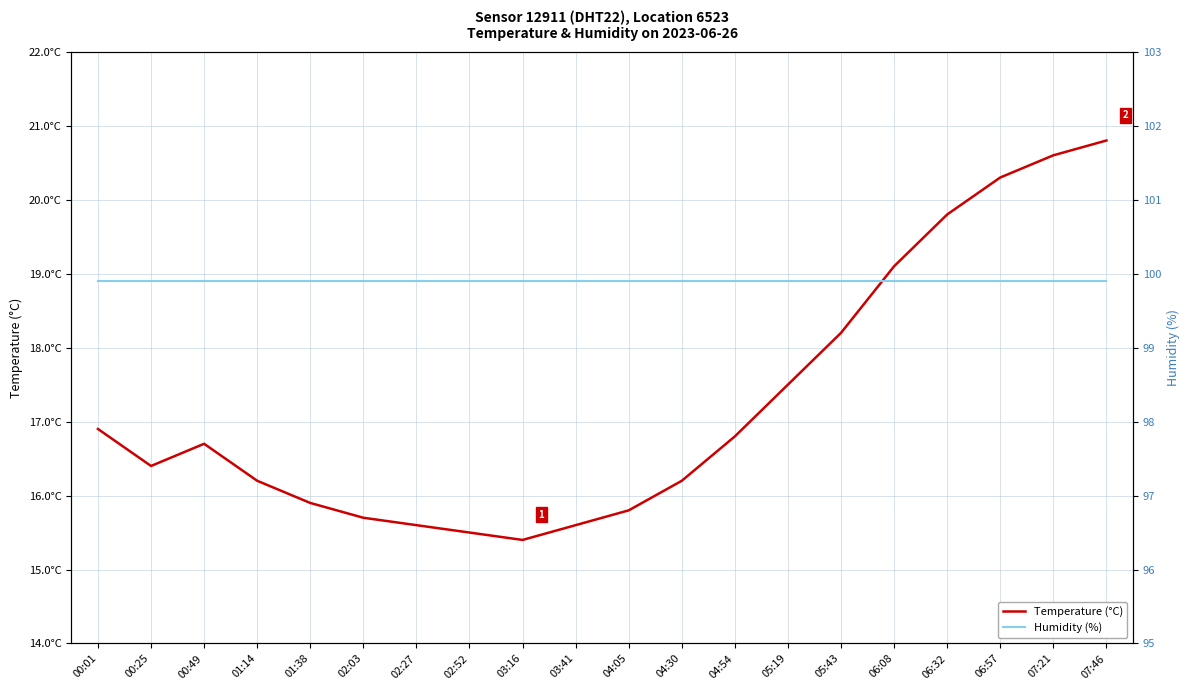

What is the sum of the Humidity (%) values at 07:21 and 00:01?

199.8